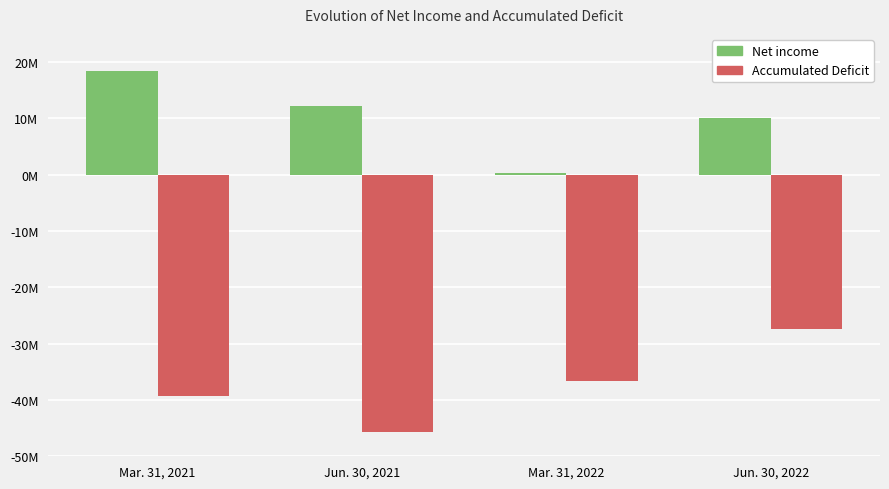

Are the bars grouped side by side (vs. stacked)?

Yes